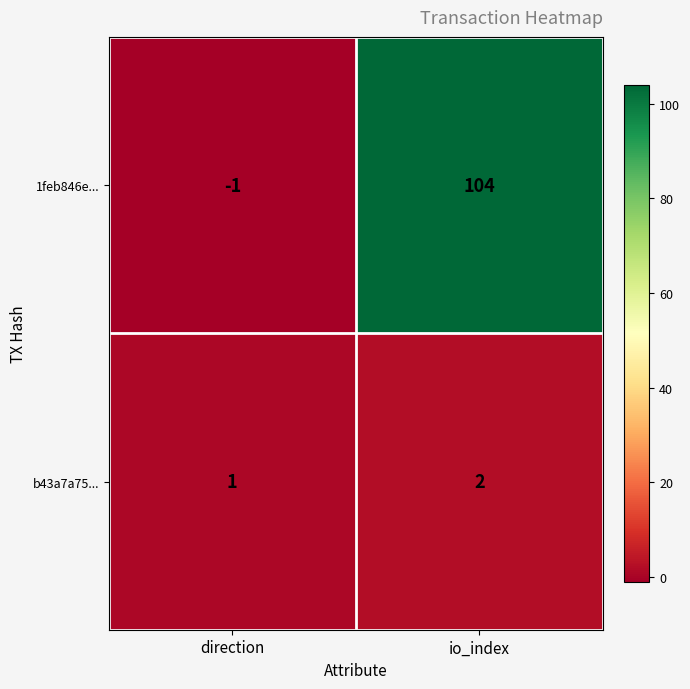

Read the 1feb846e... value at io_index, to the nearest 5.

105